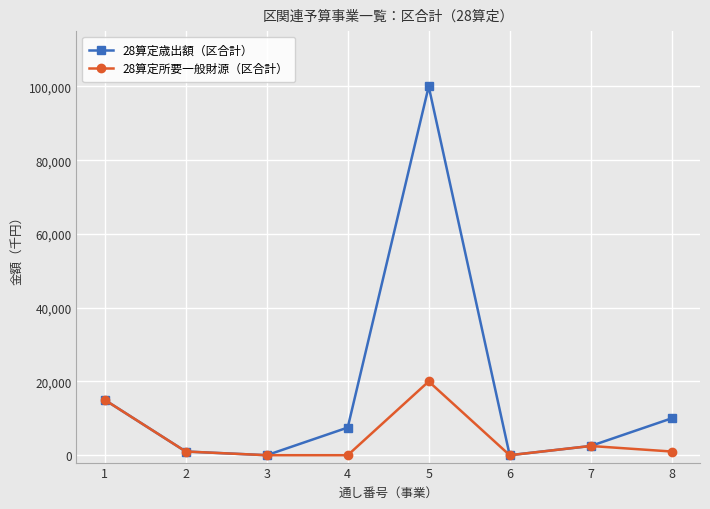

What is the value of the 28算定歳出額（区合計） point at the 7th from the left?

2500